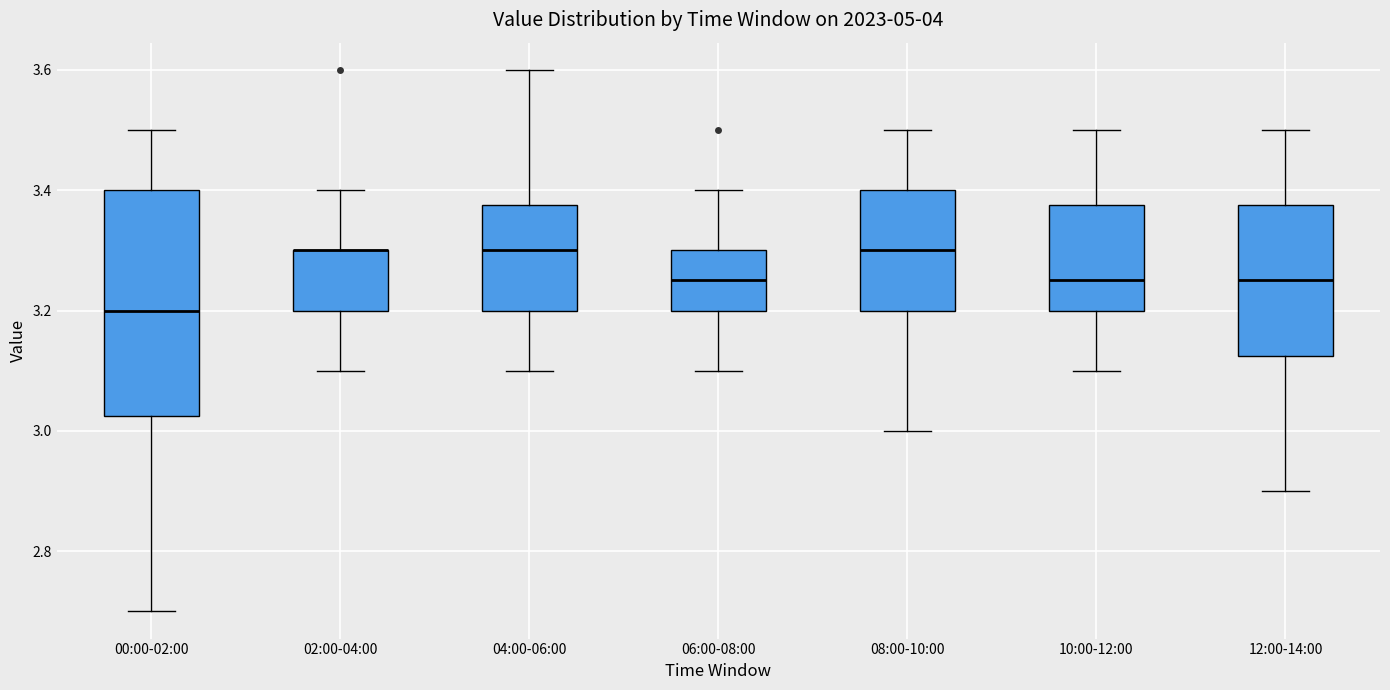

Where does the lower whisker of the box for 00:00-02:00 end on the y-axis? The values are not printed on the chart, so give them approximately, as read against the axis.

2.70